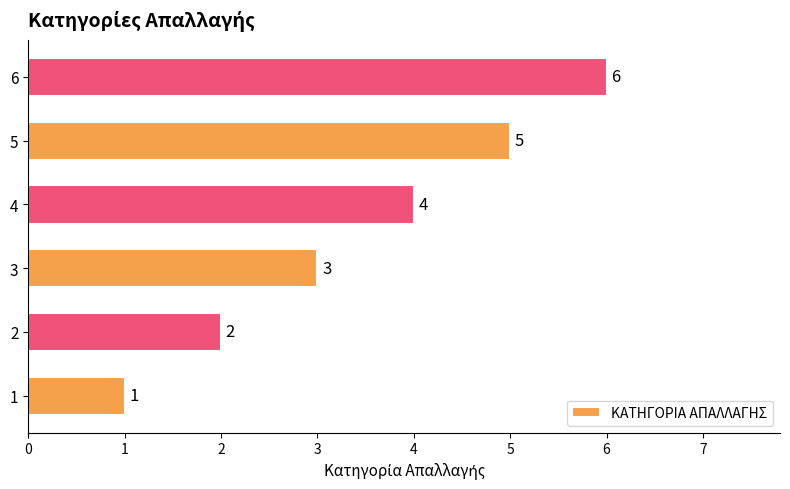

How many values are between 2 and 5?

4